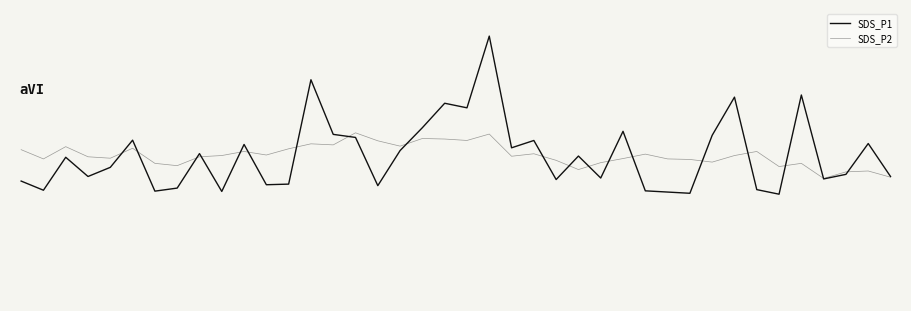

At which label does SDS_P1 reach its minimum?

34